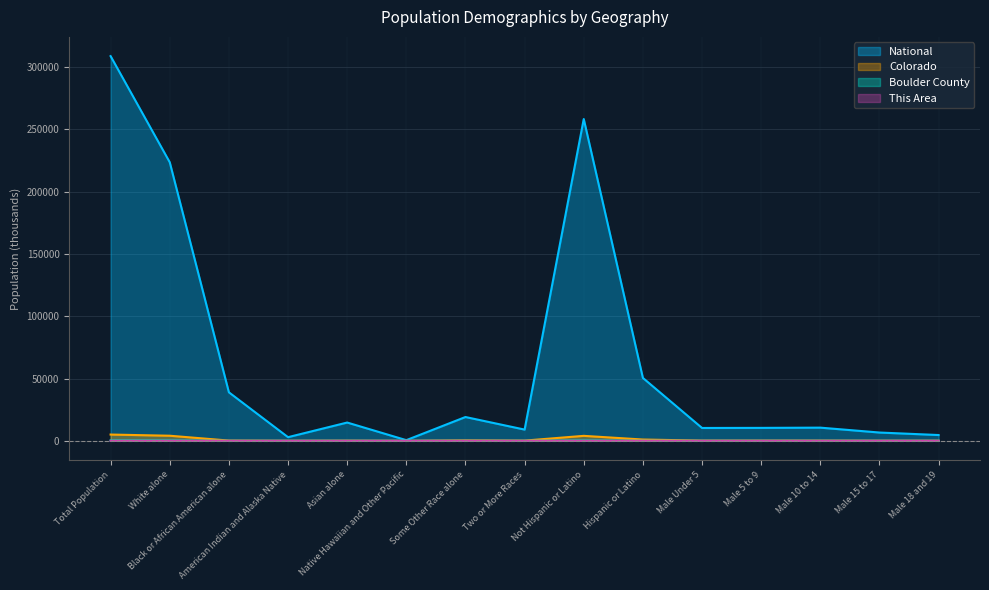

Read the National value at Male 5 to 9.

10389.6